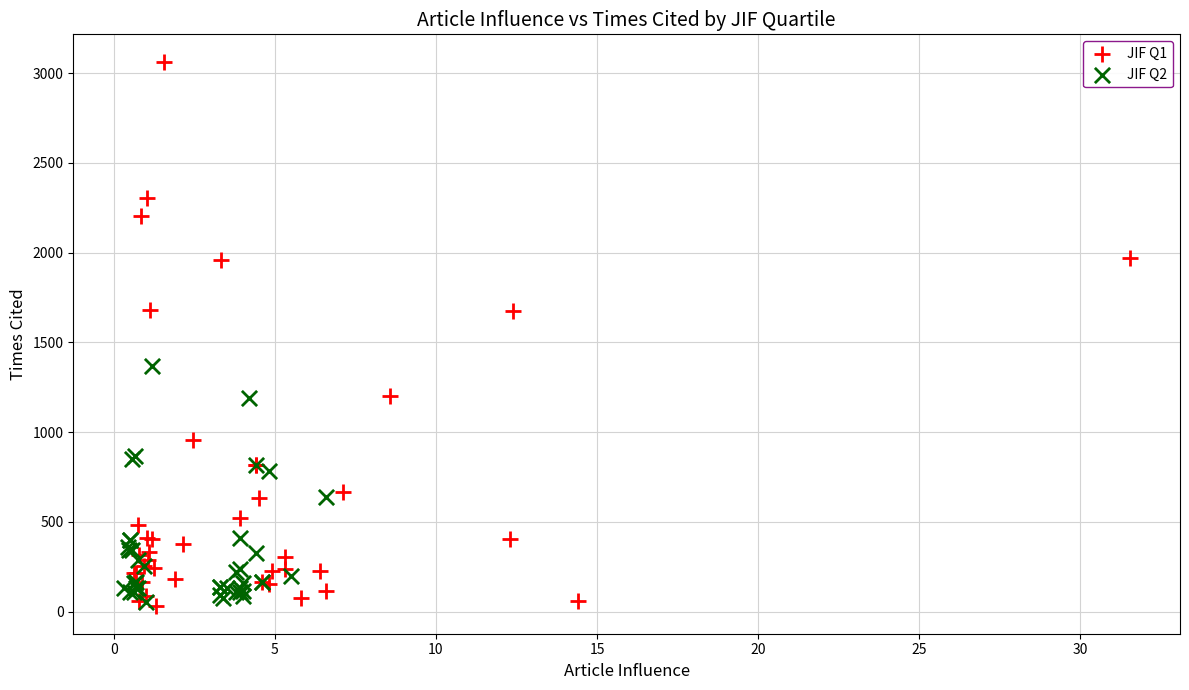

Which series has the widest spread of Y values?

JIF Q1